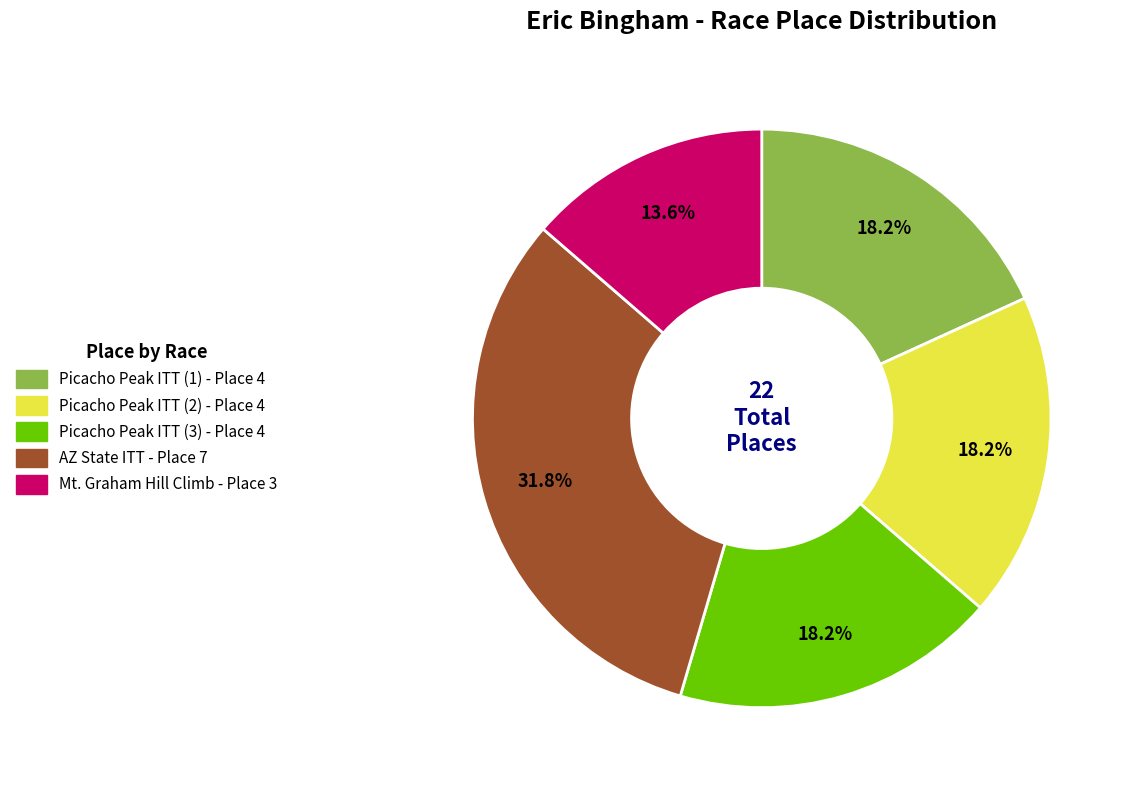

To the nearest percent, what is the average slice percentage?

20%